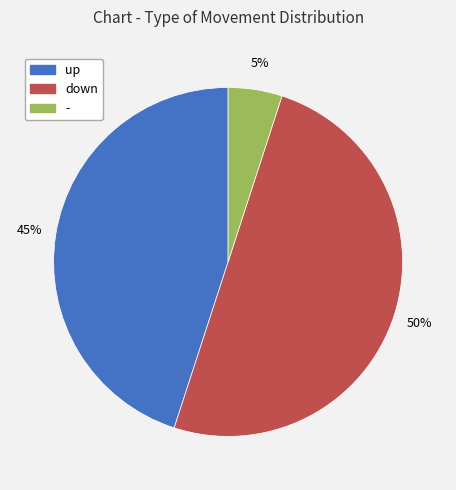

True or false: up accounts for 36% of the total.

False